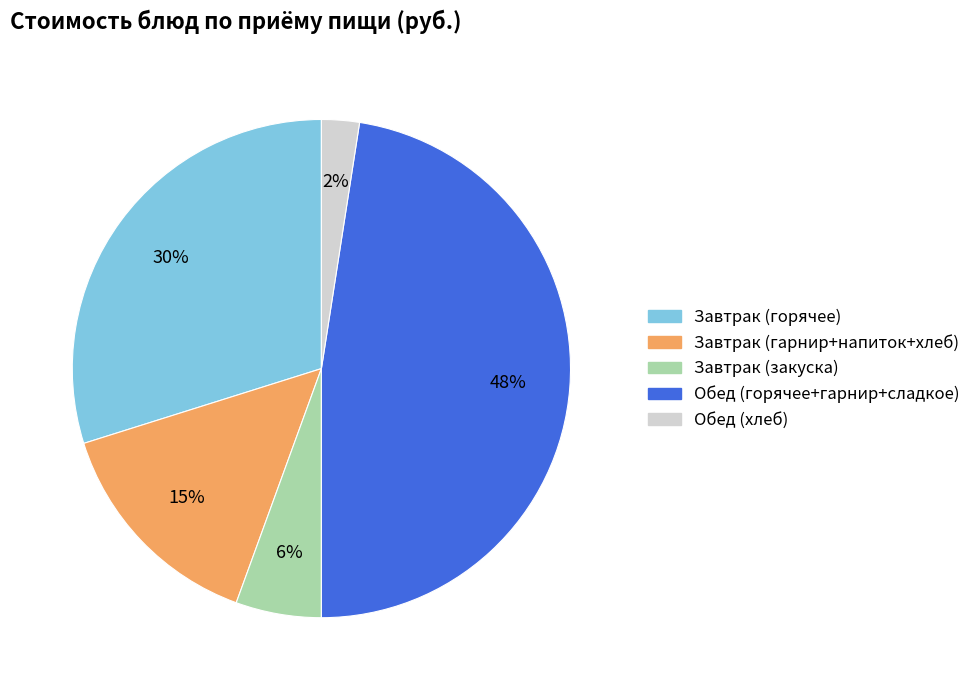

To the nearest percent, what portion does Обед (горячее+гарнир+сладкое) represent?

48%